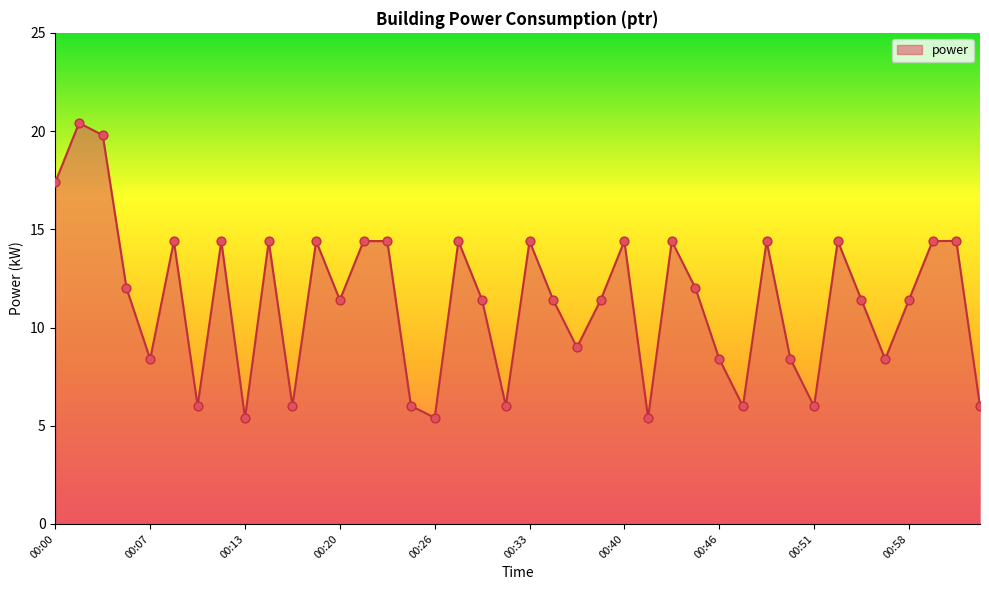

What is the difference between the maximum and minimum values?

15.0